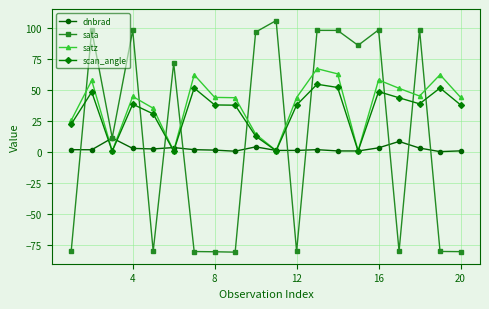

True or false: sata and satz cross at least once.

True